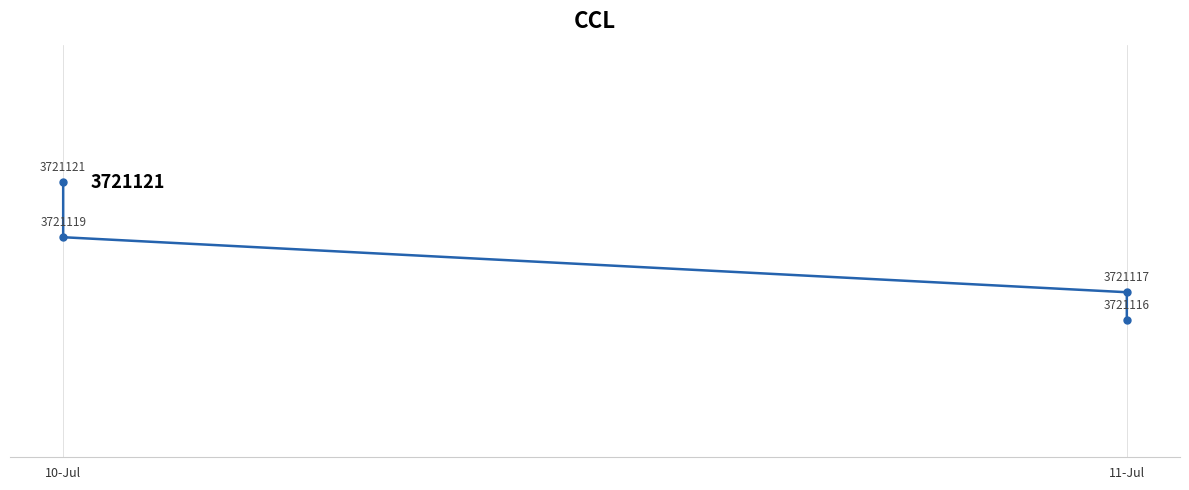

How many data points does each series have?

4